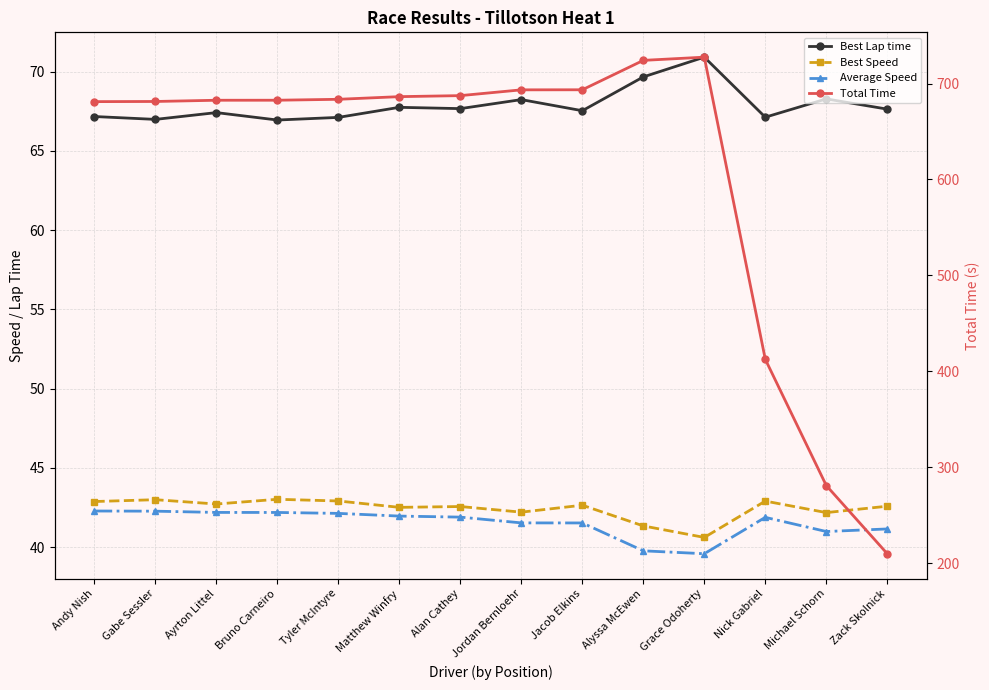

What is the sum of the Average Speed values at Jacob Elkins and Alyssa McEwen?

81.3